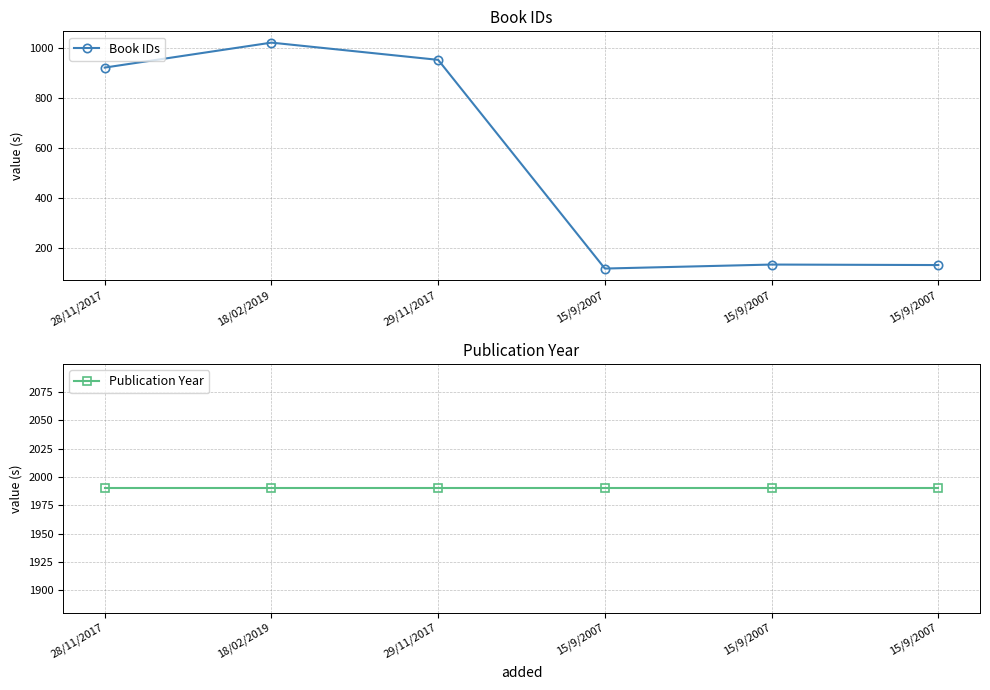

Reading left to right, what are all the values shown in this chart?

Book IDs: 923	1023	954	118	134	132
Publication Year: 1990	1990	1990	1990	1990	1990